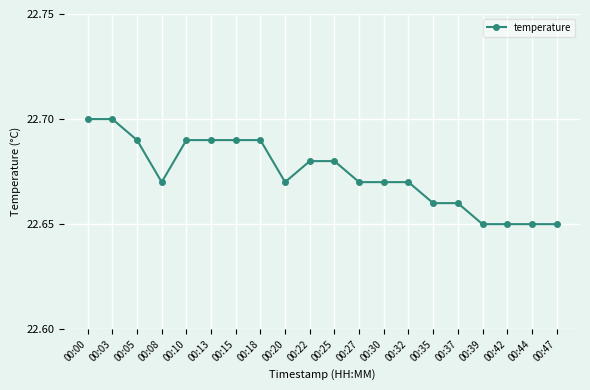

How many data points does each series have?

20